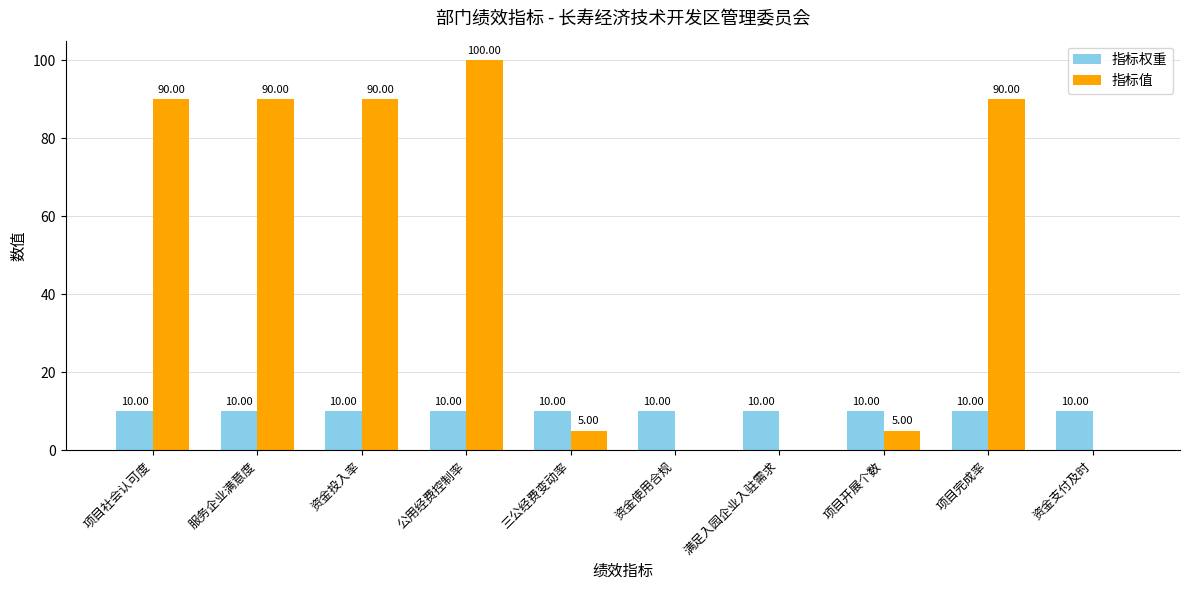

What is the total value across all series at 公用经费控制率?

110